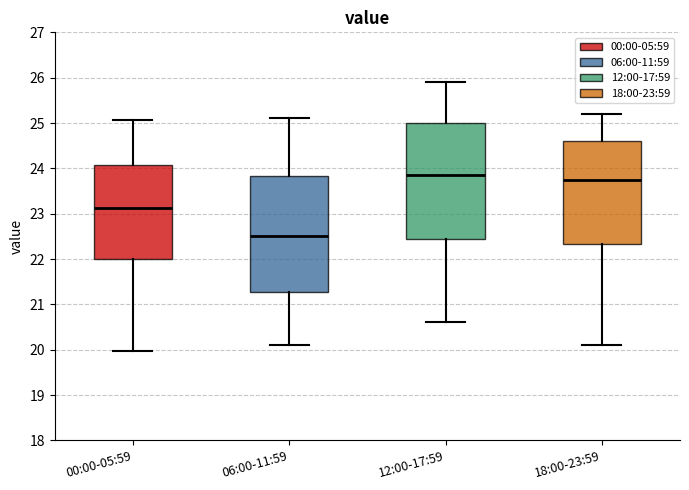

Where is the upper edge of the box for 12:00-17:59 on the y-axis? The values are not printed on the chart, so give them approximately, as read against the axis.

25.0